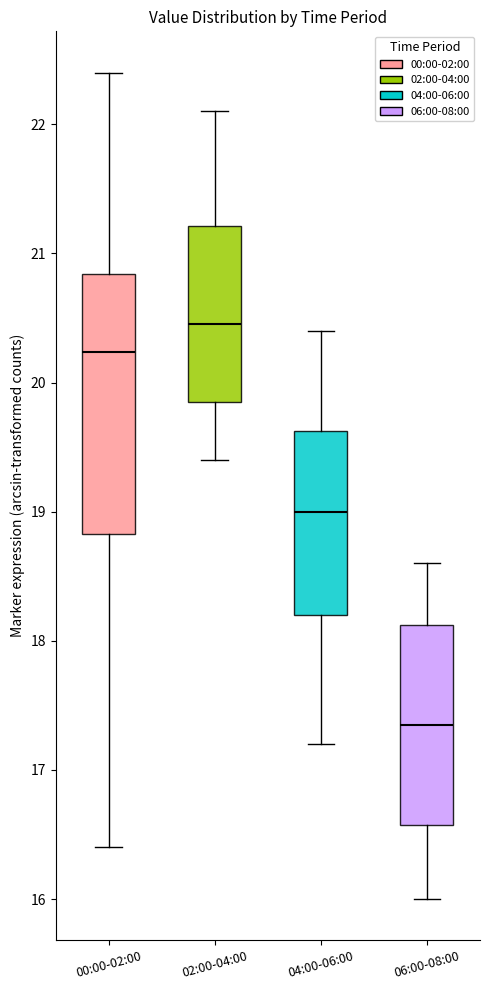

Which box has the highest median line?

02:00-04:00